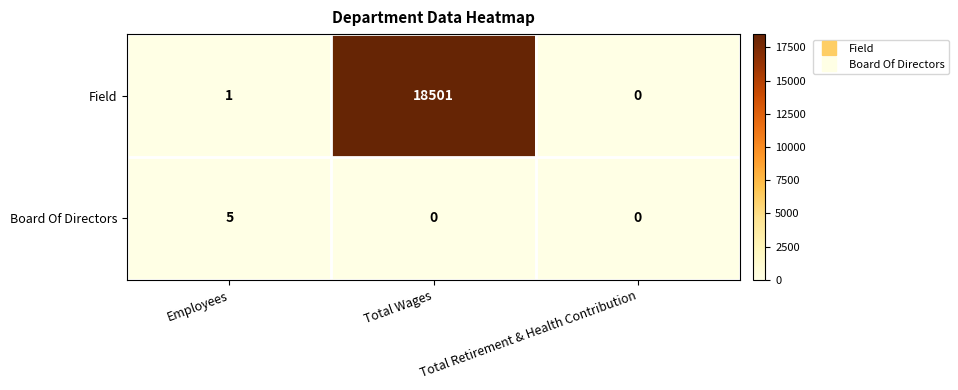

Which category has the lowest value in the Field series?

Total Retirement & Health Contribution